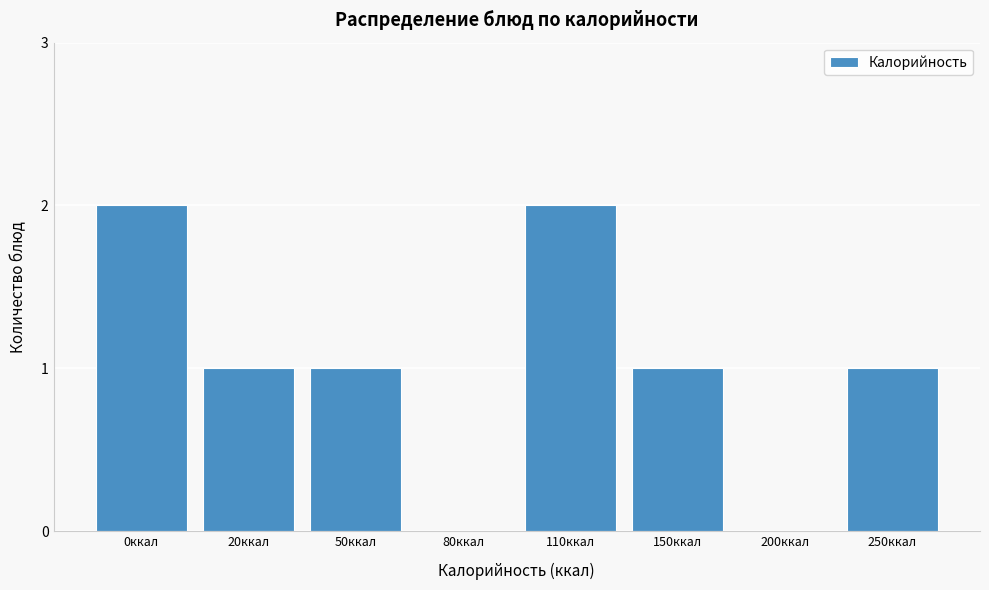

Reading right to left, transcribe all the data shown in this chart.

250ккал=1	200ккал=0	150ккал=1	110ккал=2	80ккал=0	50ккал=1	20ккал=1	0ккал=2